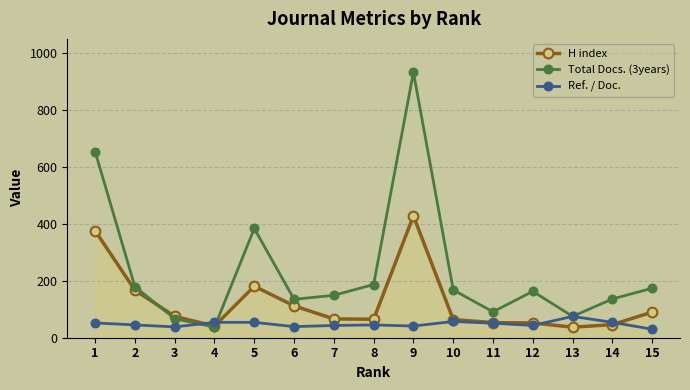

Which series has the largest range (max minus min)?

Total Docs. (3years)